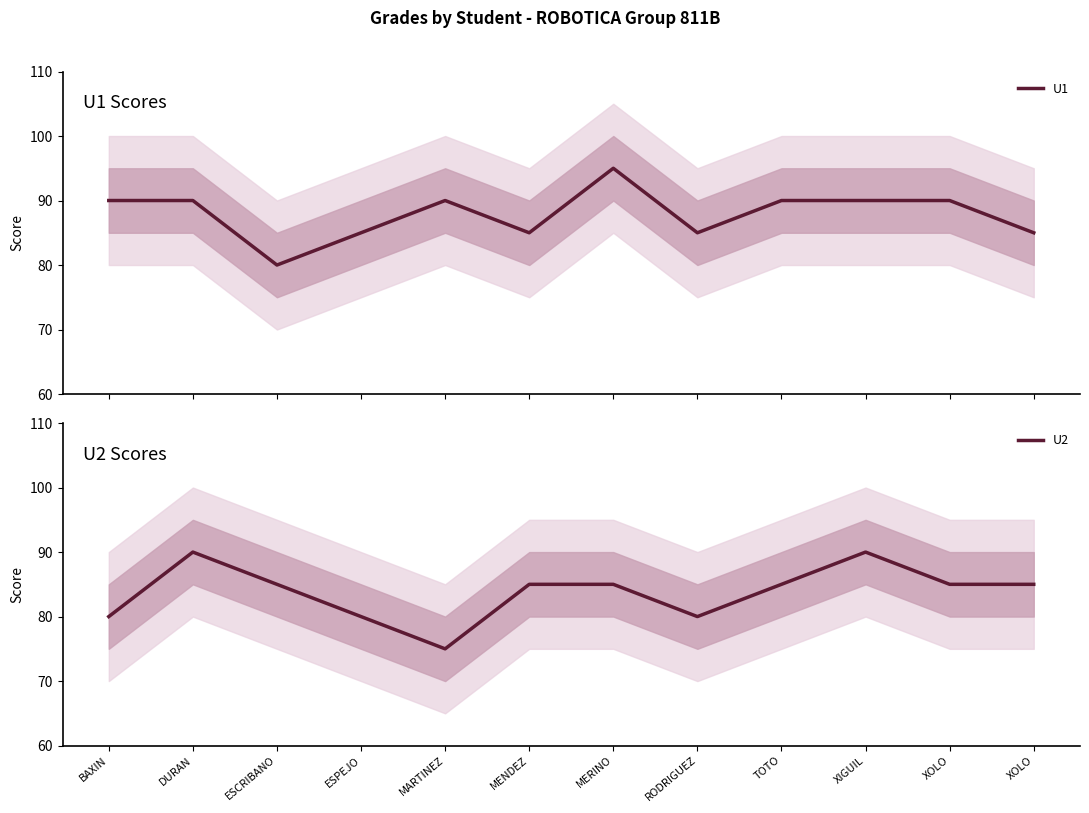

Rank the categories by U1 value from highest to lowest.

MERINO, BAXIN, DURAN, MARTINEZ, TOTO, XIGUIL, XOLO, ESPEJO, MENDEZ, RODRIGUEZ, XOLO, ESCRIBANO